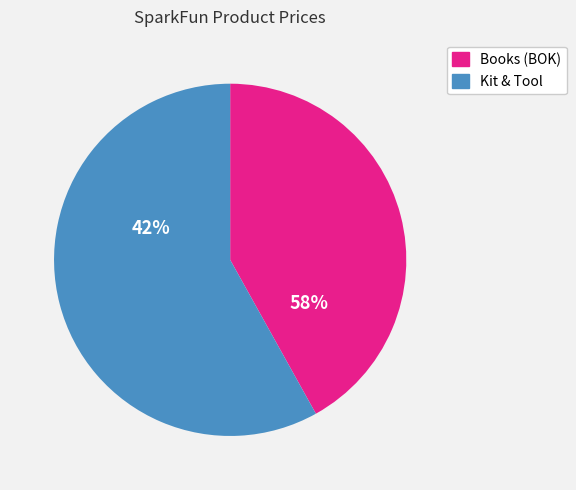

The BOK-11134 slice represents 22% of the pie. True or false?

False